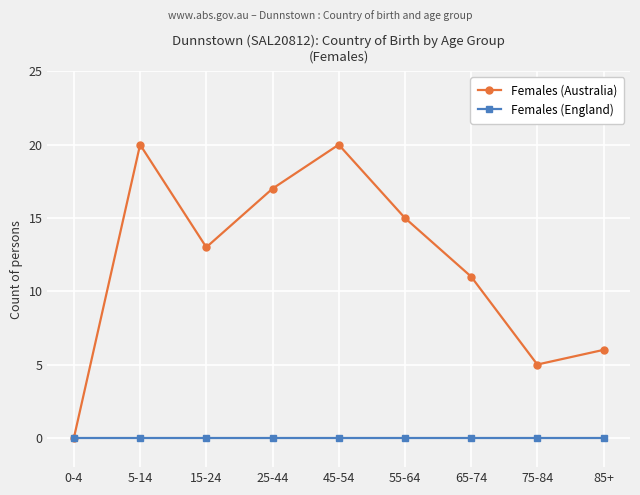

Which series has the widest spread of values?

Females (Australia)